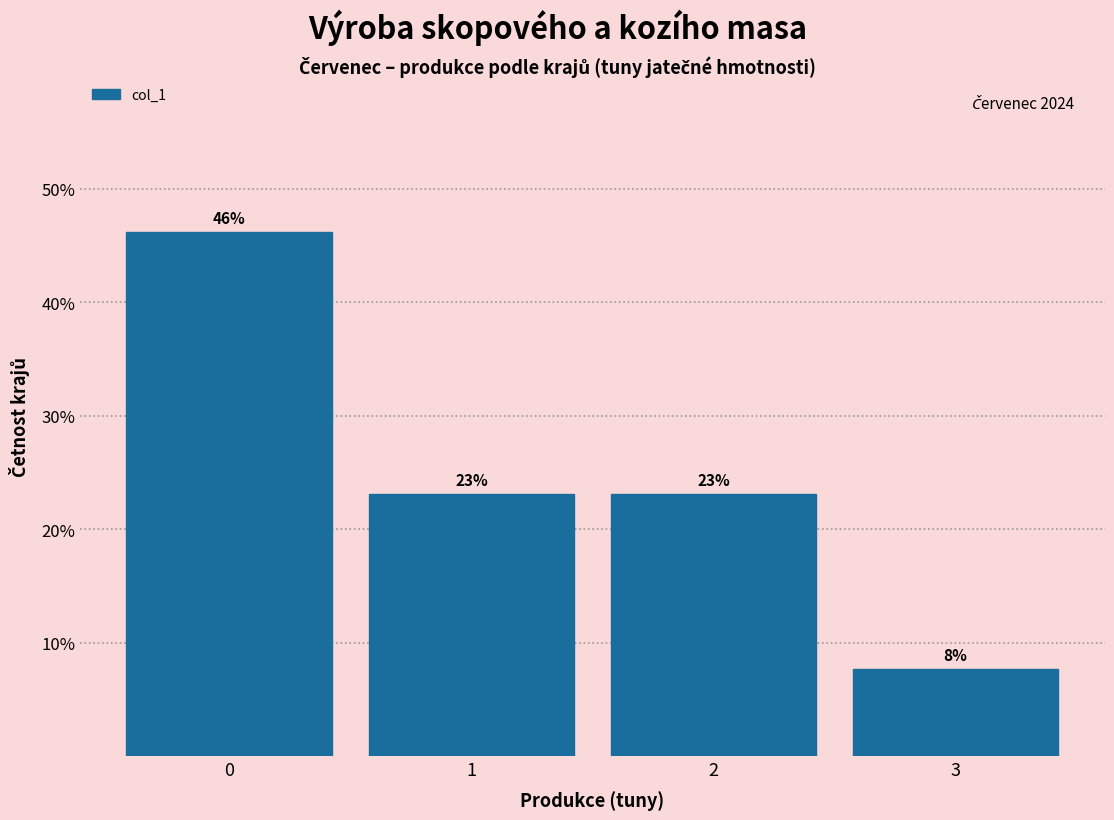

Which range on the x-axis has the tallest bar?

-0.5 to 0.5